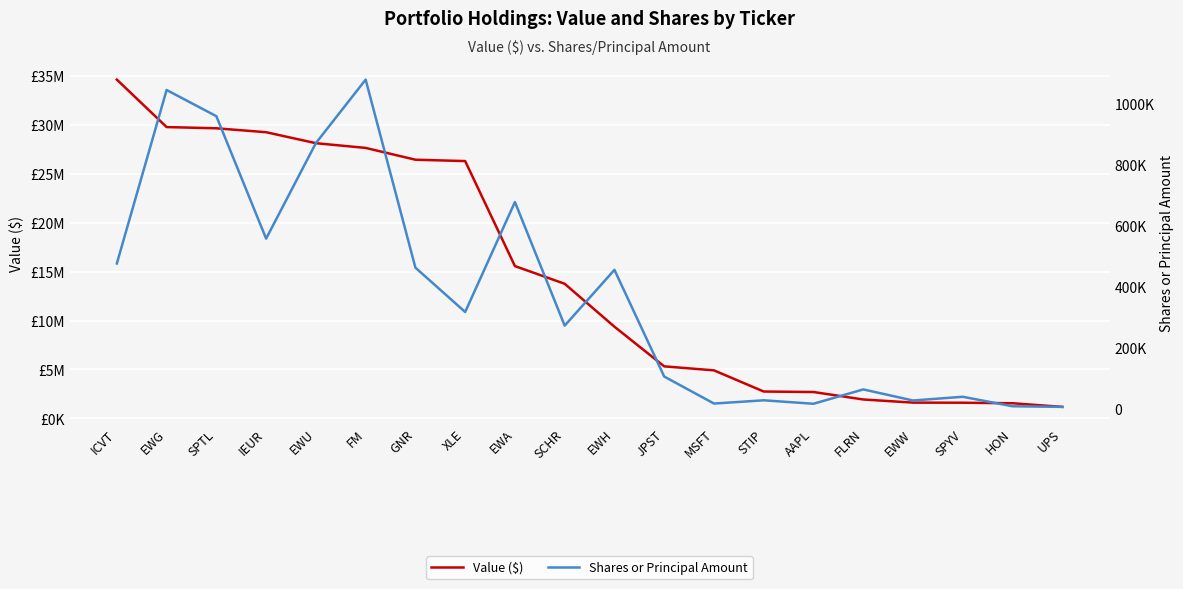

True or false: Value ($) and Shares or Principal Amount intersect in this chart.

False